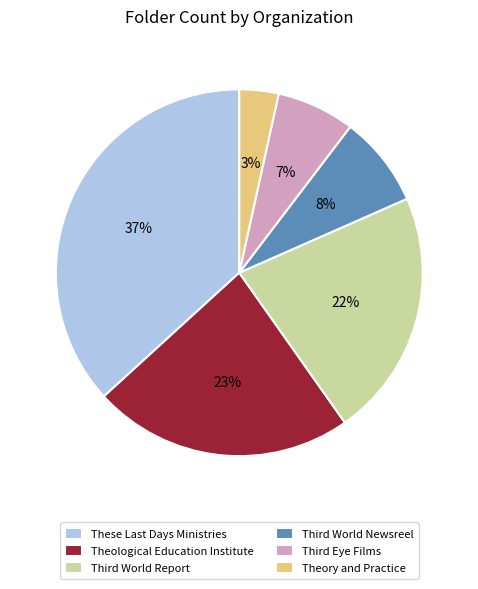

What is the largest slice in the pie chart?

These Last Days Ministries